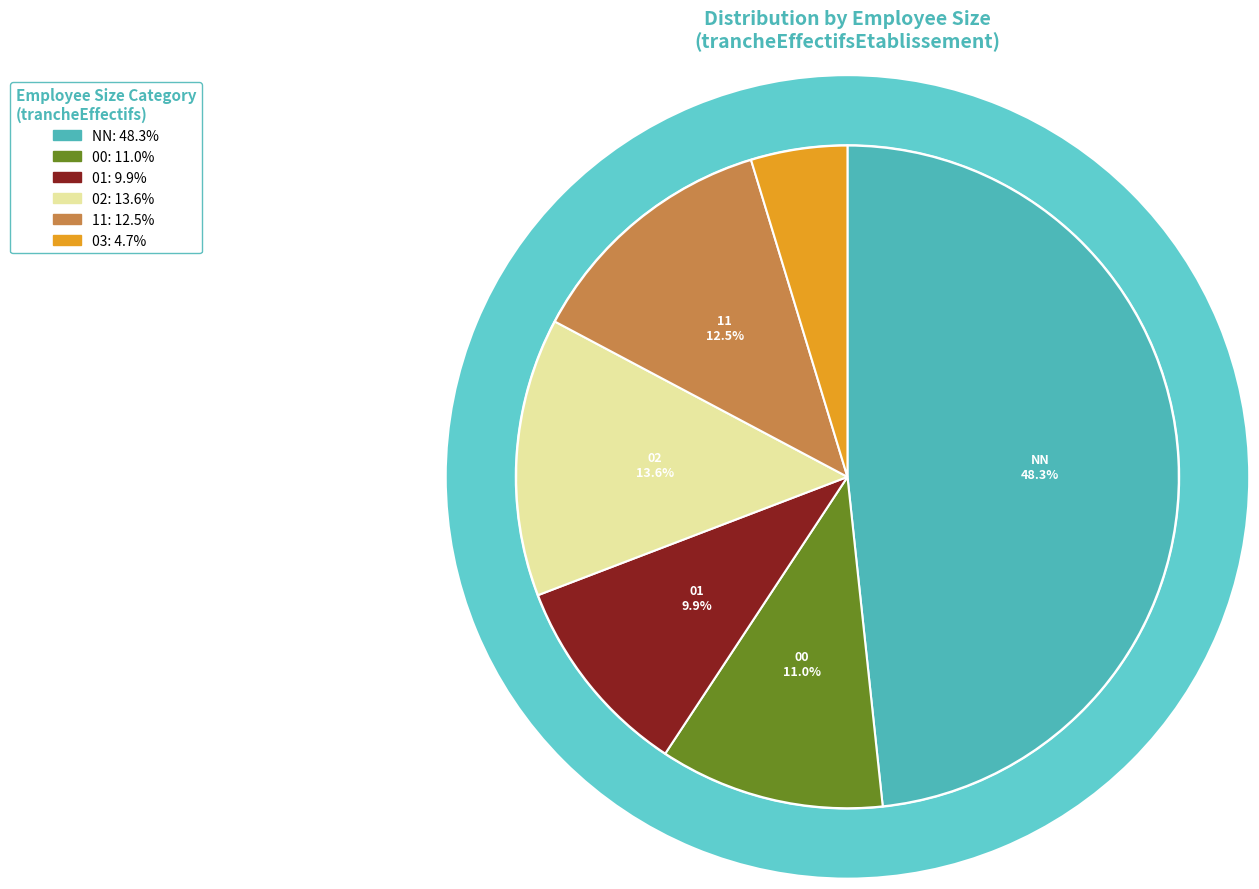

Does 00 account for over 50% of the chart?

No